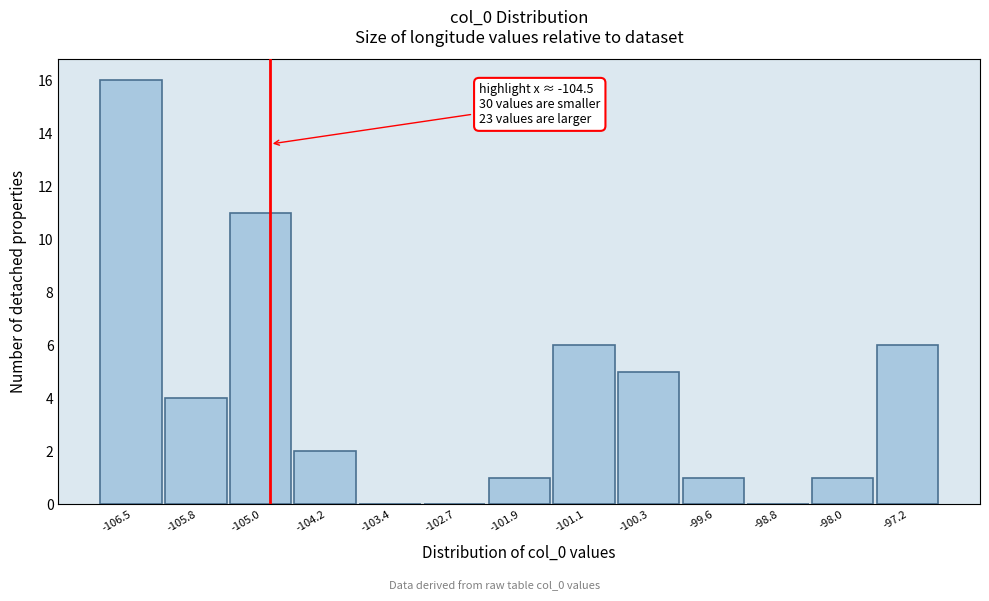

Reading right to left, list all the values displayed in this chart.

-97.2=6	-98.0=1	-98.8=0	-99.6=1	-100.3=5	-101.1=6	-101.9=1	-102.7=0	-103.4=0	-104.2=2	-105.0=11	-105.8=4	-106.5=16